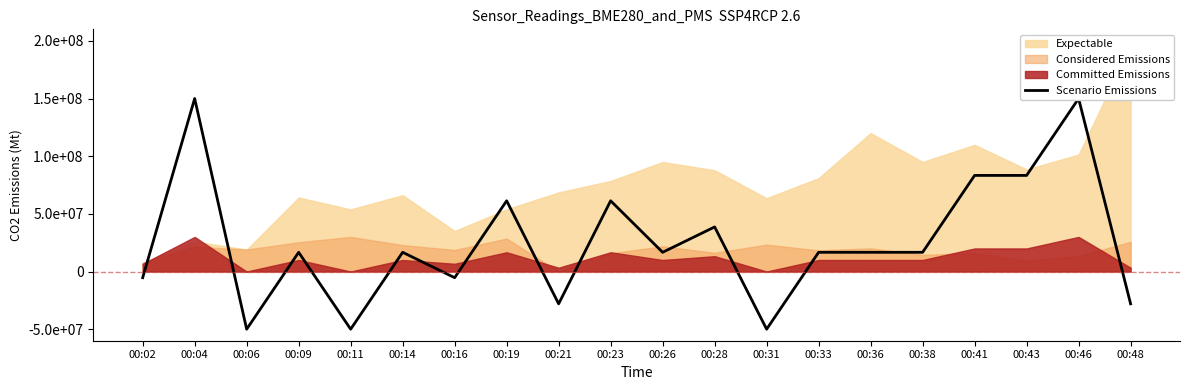

The value at 00:31 is -12454690.7. True or false?

False